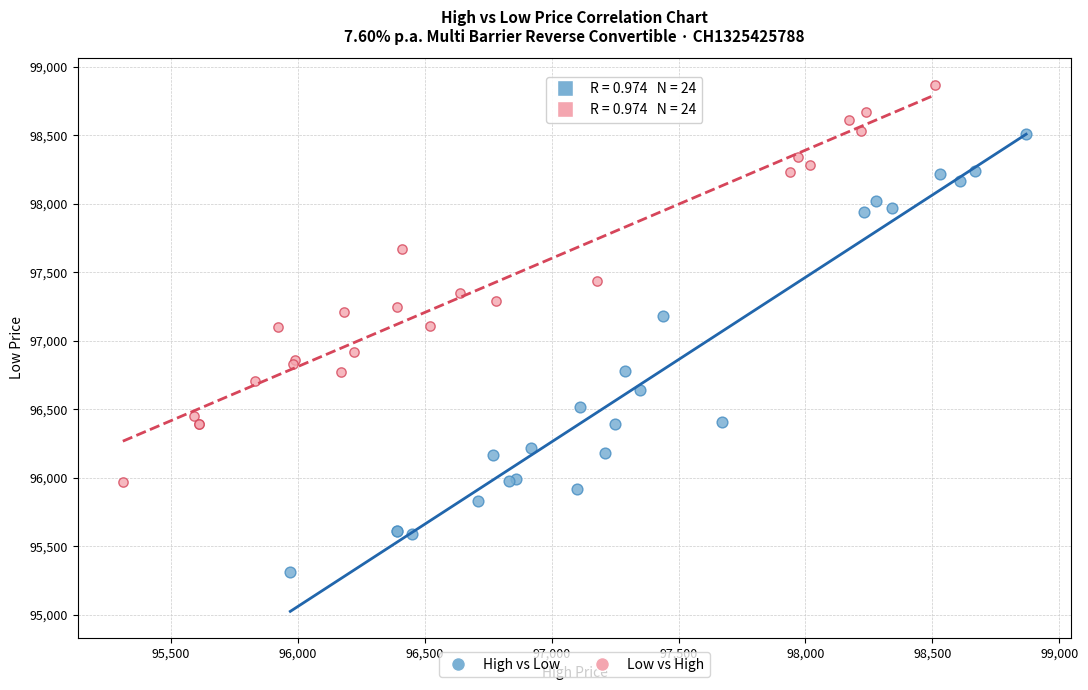

Which series has the largest Y range (max minus min)?

High vs Low